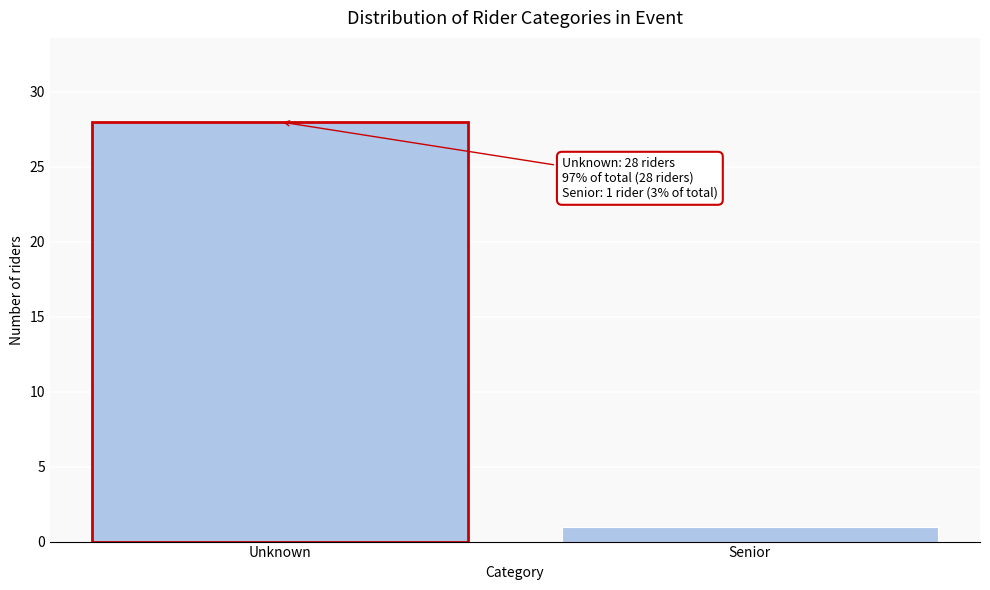

Reading left to right, what are all the values shown in this chart?

28	1